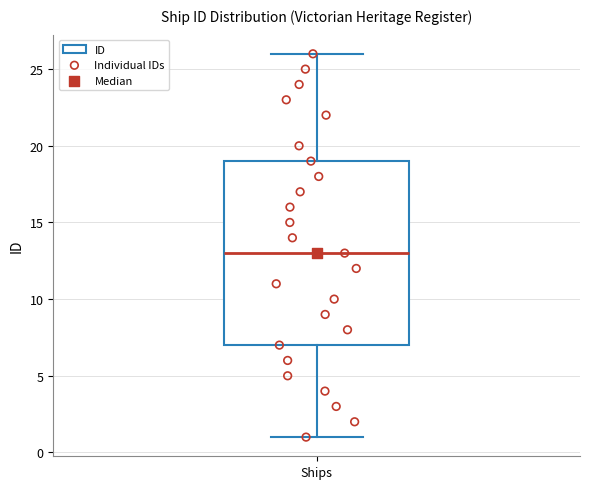

Transcribe this box plot: give where the median line is, the range the box spans, and where the two whiskers end, as read against the y-axis. The values are not printed on the chart, so give them approximately, as read against the axis.

median 13, box 7 to 19, whiskers 1 to 26